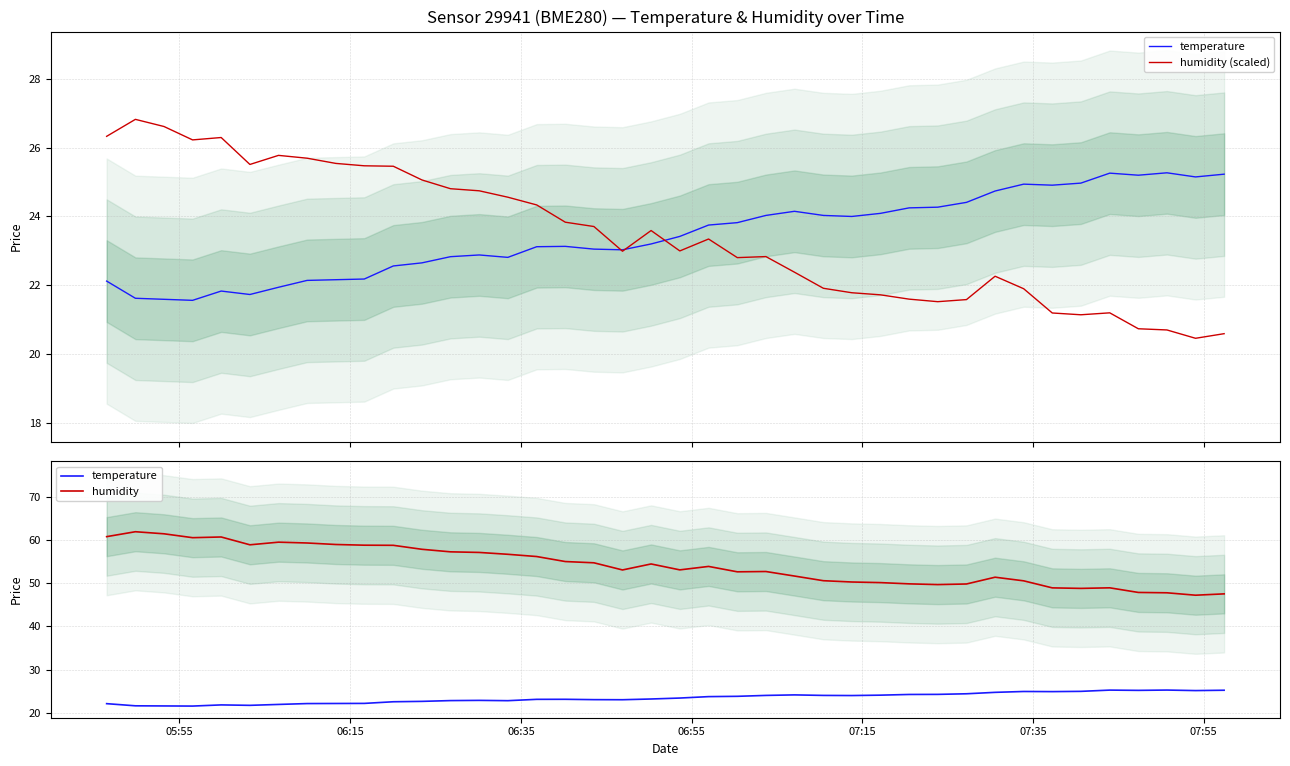

Does the chart have visible grid lines?

Yes